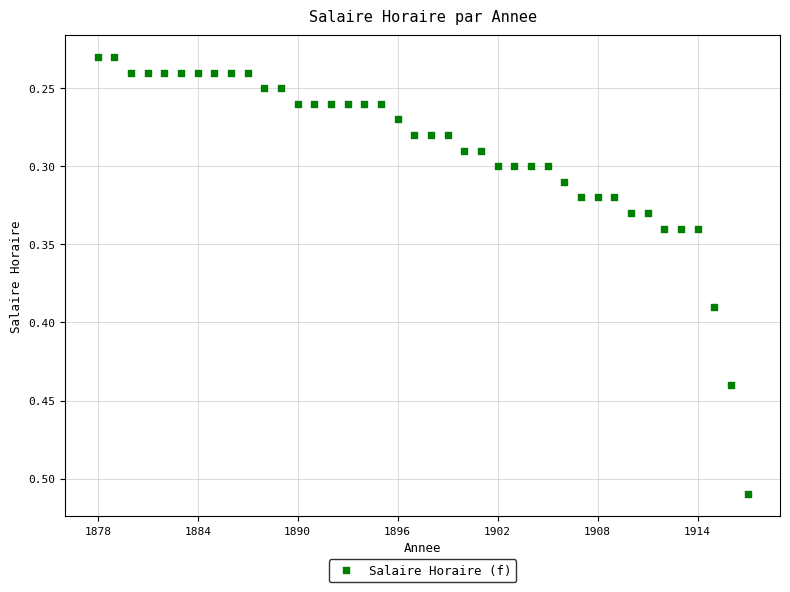

What is the range of X values (max minus min)?

39.0